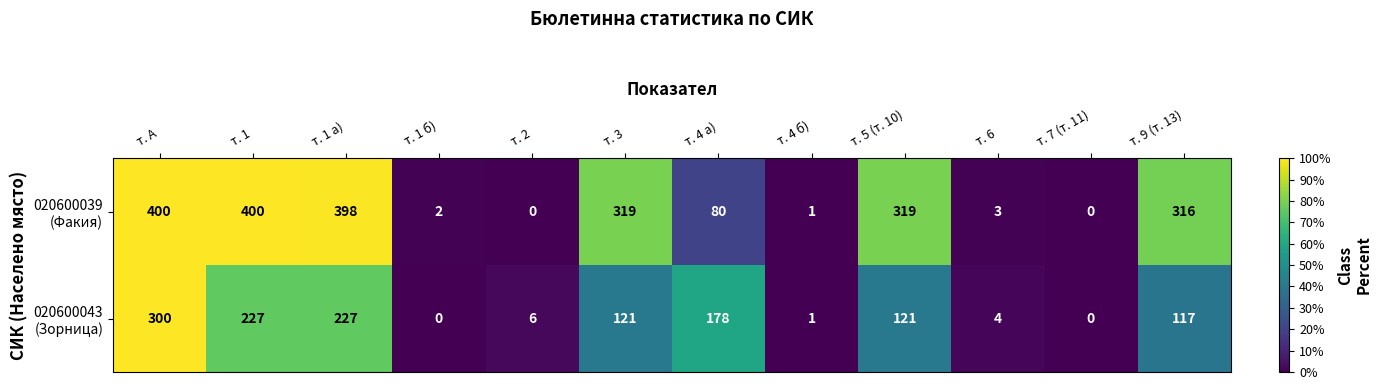

At how many categories does at least one series exceed 285?

6